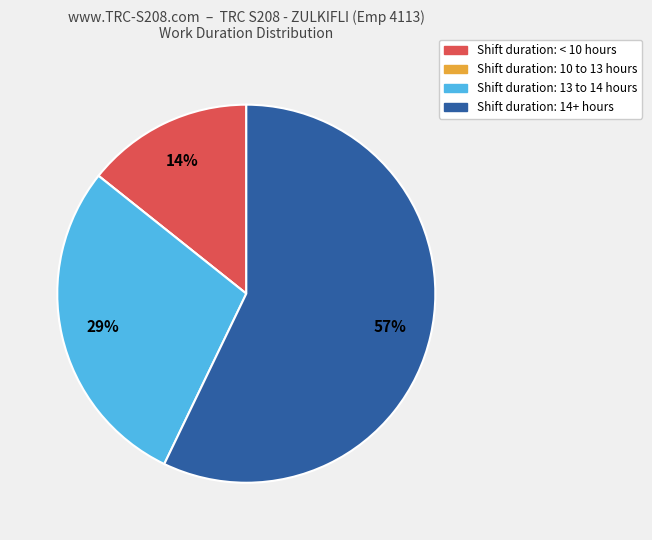

Does any single category account for the majority?

Yes